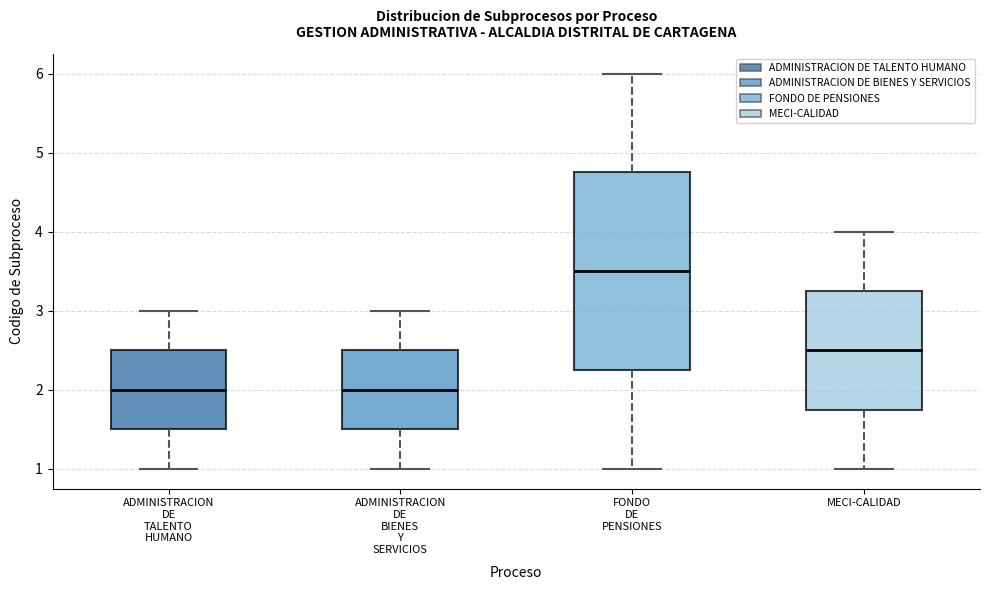

Reading left to right, transcribe this box plot: for each box, give where its median line is, the range the box spans, and where its two whiskers end, as read against the y-axis. The values are not printed on the chart, so give them approximately, as read against the axis.

ADMINISTRACION DE TALENTO HUMANO: median 2.0, box 1.5 to 2.5, whiskers 1.0 to 3.0
ADMINISTRACION DE BIENES Y SERVICIOS: median 2.0, box 1.5 to 2.5, whiskers 1.0 to 3.0
FONDO DE PENSIONES: median 3.5, box 2.3 to 4.8, whiskers 1.0 to 6.0
MECI-CALIDAD: median 2.5, box 1.8 to 3.3, whiskers 1.0 to 4.0